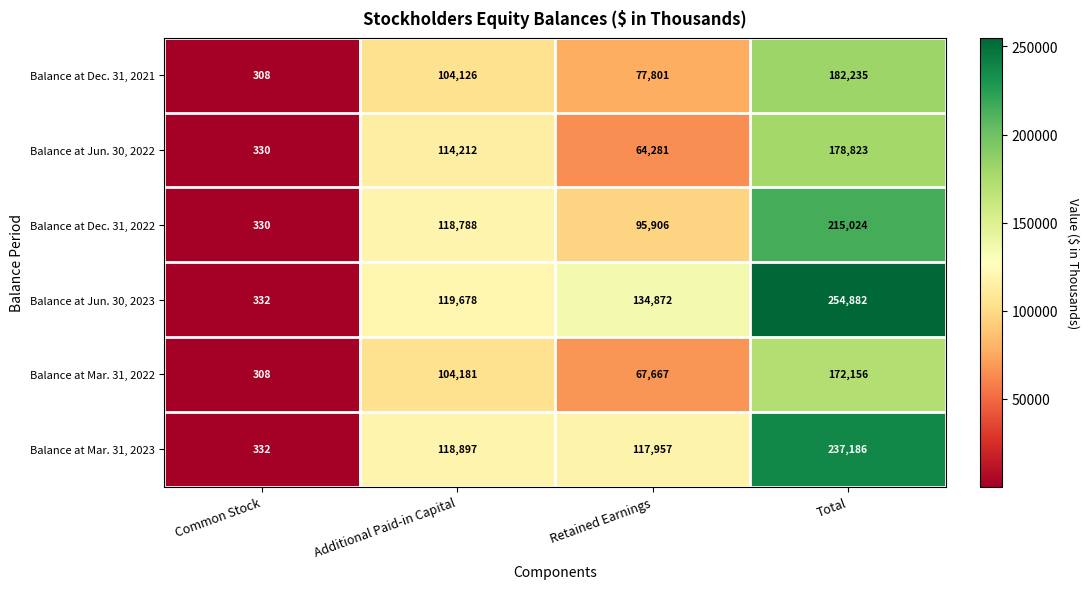

Reading left to right, extract all data points from this chart.

Balance at Dec. 31, 2021: 308	104126	77801	182235
Balance at Jun. 30, 2022: 330	114212	64281	178823
Balance at Dec. 31, 2022: 330	118788	95906	215024
Balance at Jun. 30, 2023: 332	119678	134872	254882
Balance at Mar. 31, 2022: 308	104181	67667	172156
Balance at Mar. 31, 2023: 332	118897	117957	237186